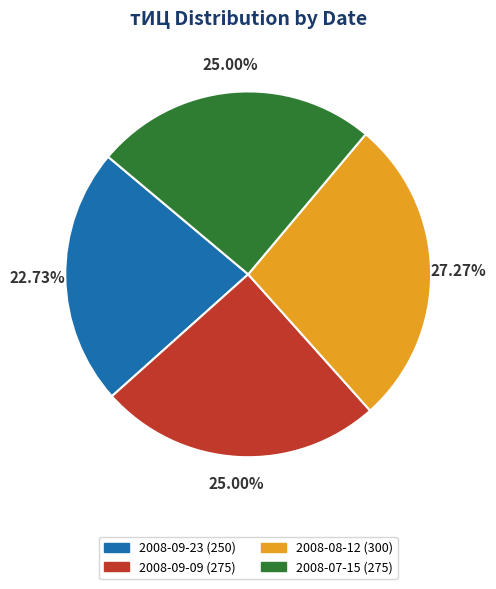

How many slices are in this pie chart?

4